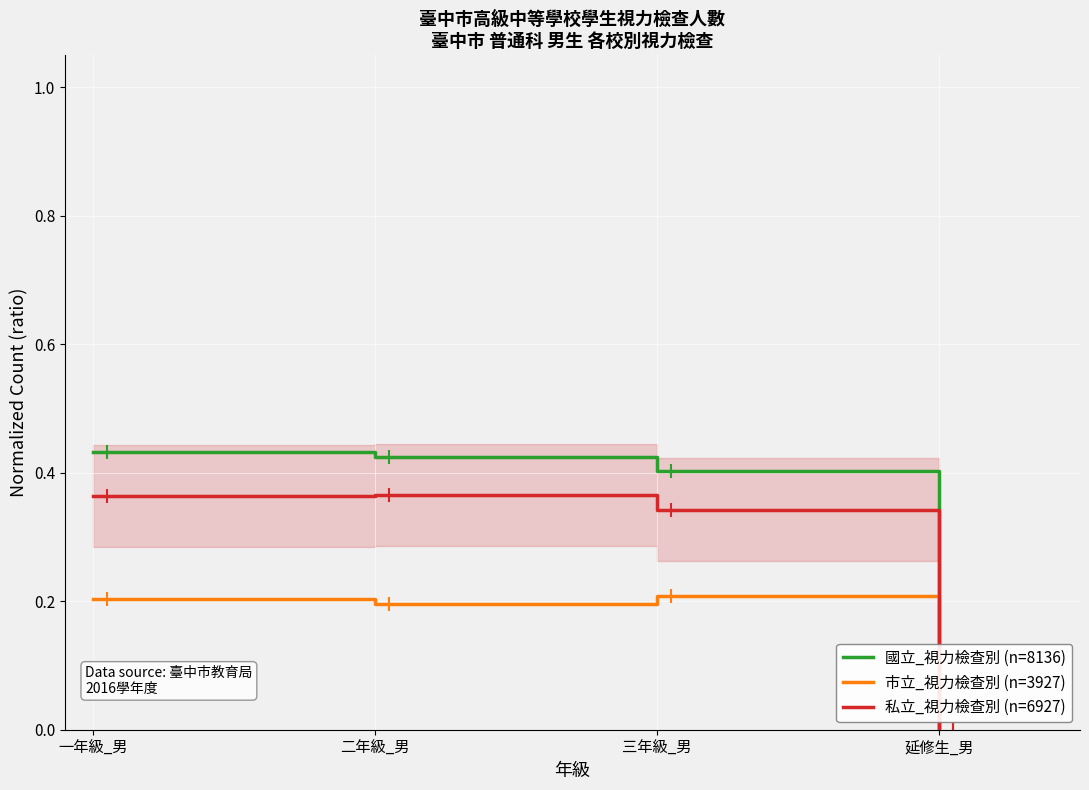

Reading left to right, list all the values displayed in this chart.

國立_視力檢查別 (n=8136): 0.4	0.4	0.4	0.0
市立_視力檢查別 (n=3927): 0.2	0.2	0.2	0.0
私立_視力檢查別 (n=6927): 0.4	0.4	0.3	0.0